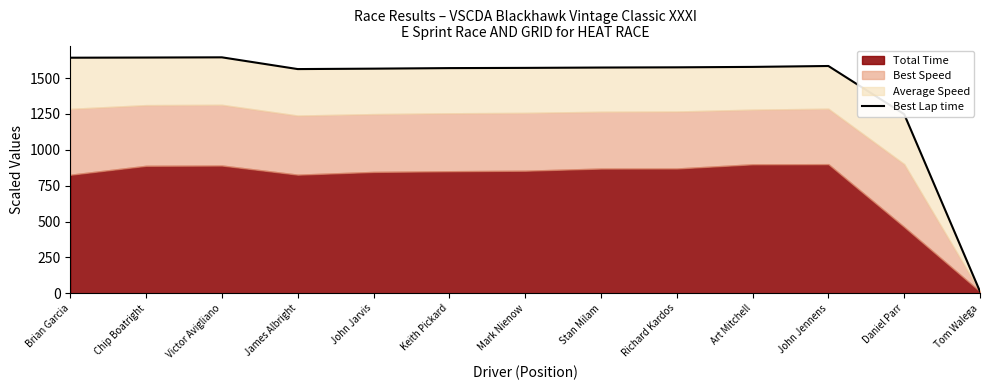

What is the smallest value displayed?

12.1